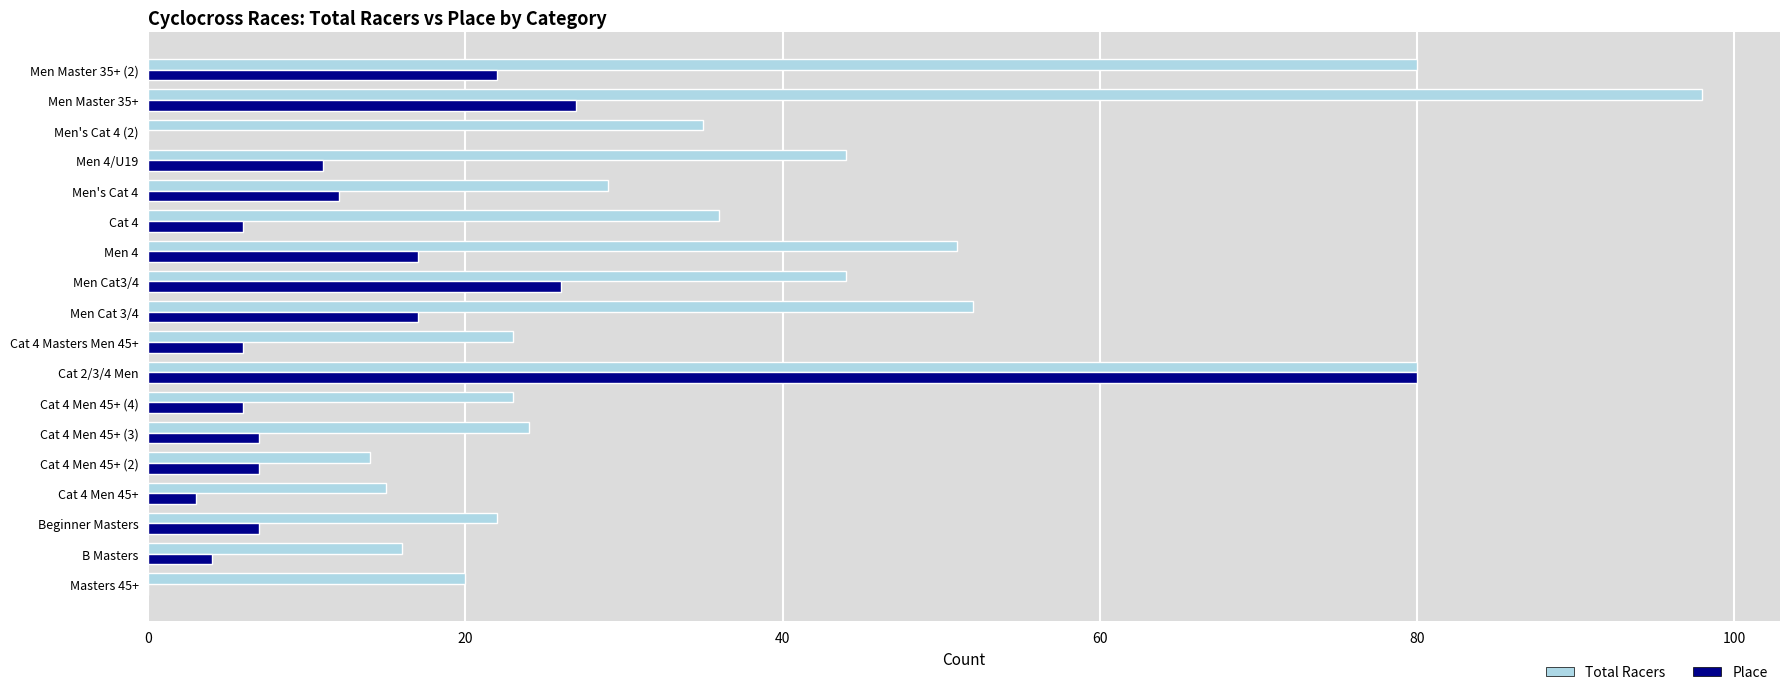

What is the sum of all Place values?

258